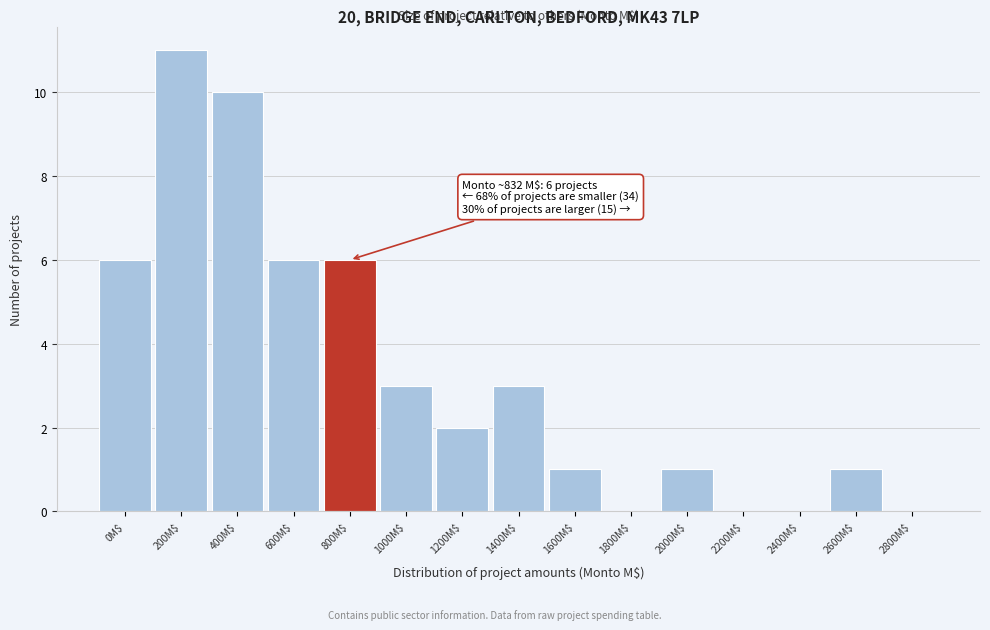

What is the greatest value displayed?

11